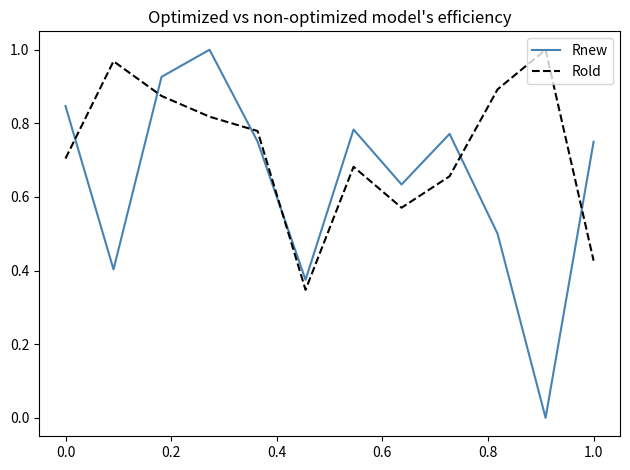

True or false: Rnew and Rold cross at least once.

True